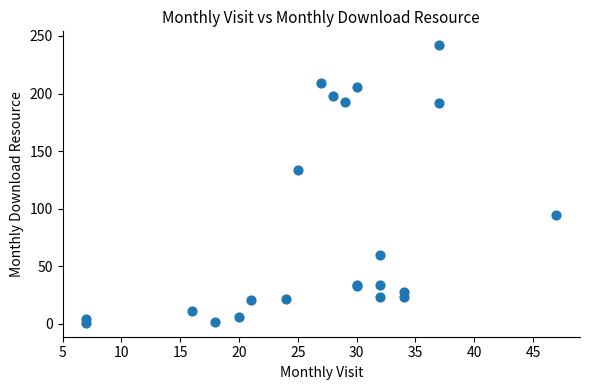

What Y value in the scatter plot is closest to 121?

134